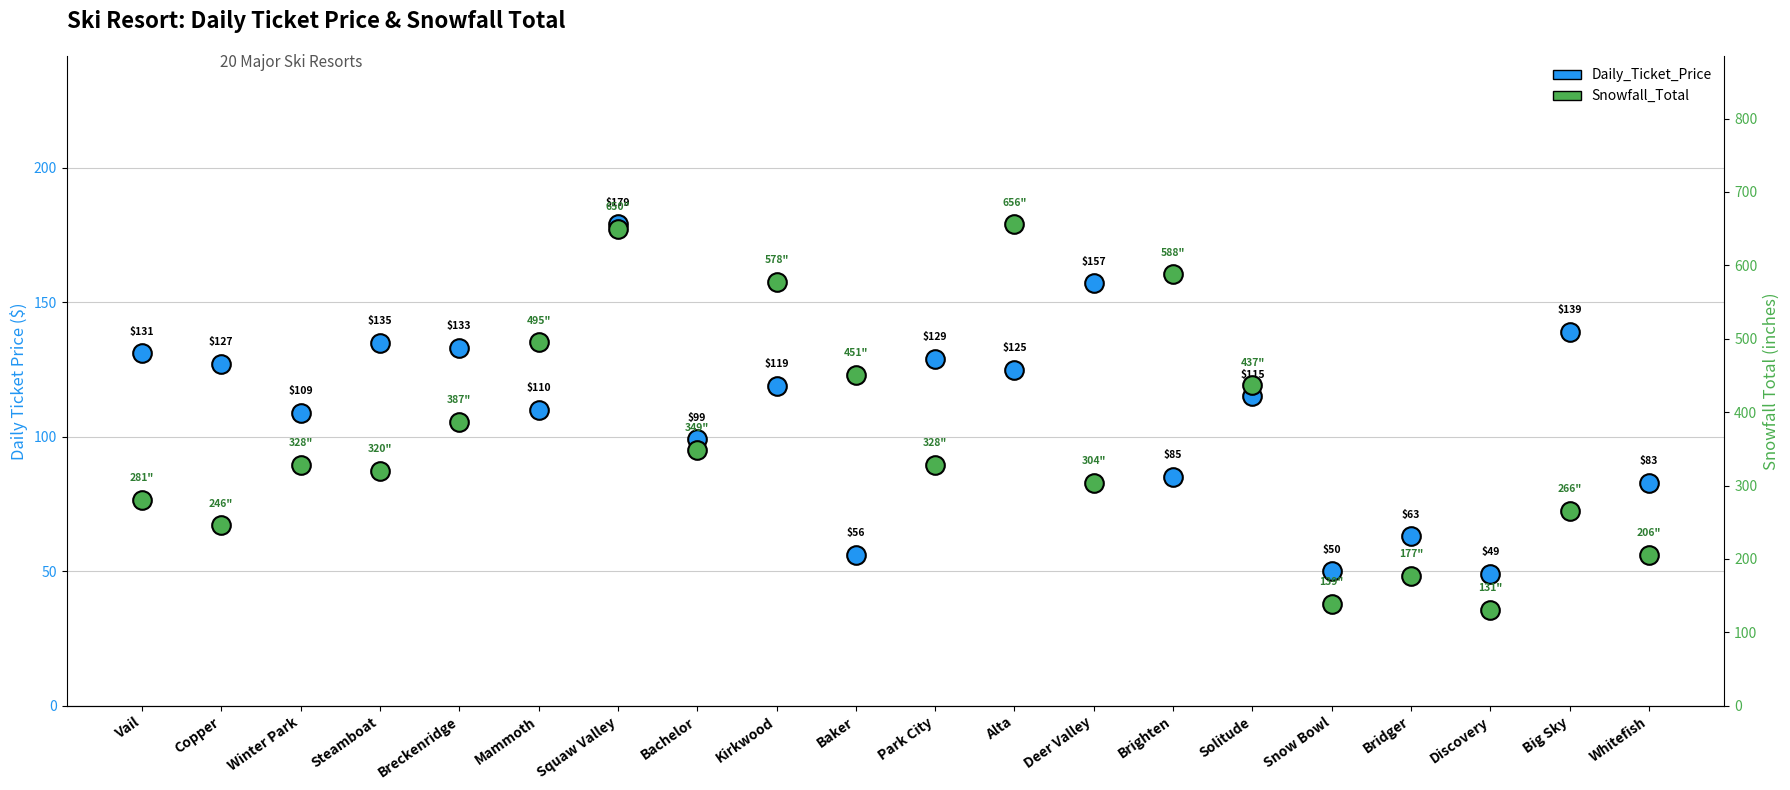

Which series contains the lowest Y value?

Daily_Ticket_Price